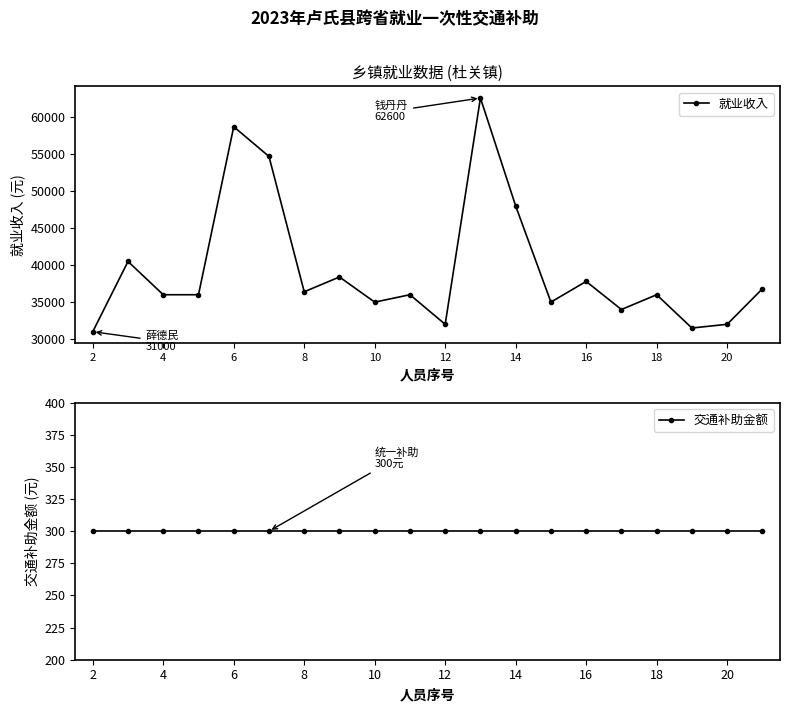

What is the minimum value shown in the chart?

300